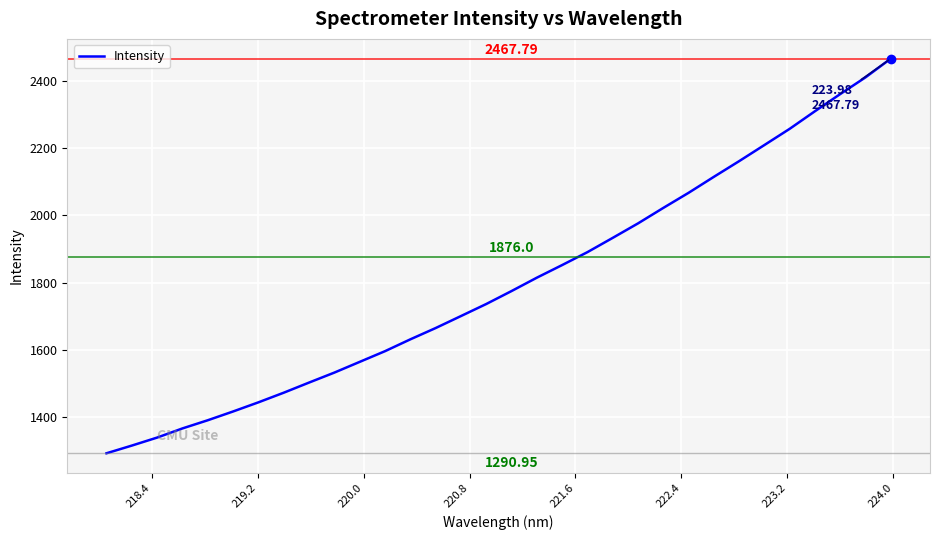

Does the chart display data point markers on the line(s)?

No